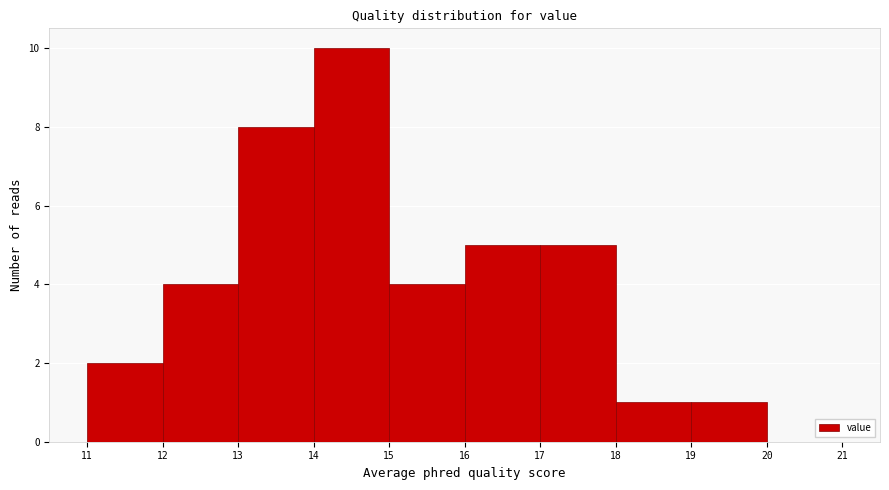

How tall is the bar that spans 14 to 15 on the x-axis? The values are not printed on the chart, so give them approximately, as read against the axis.

10